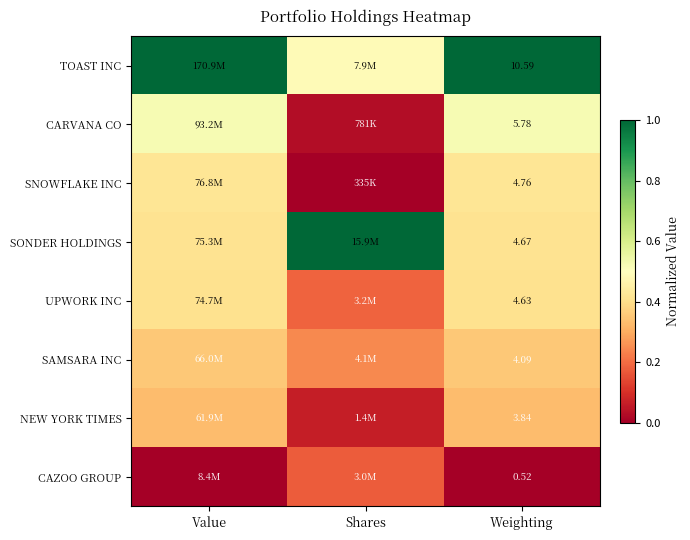

List the series in order of their peak value, highest first.

TOAST INC, SONDER HOLDINGS, CARVANA CO, SNOWFLAKE INC, UPWORK INC, SAMSARA INC, NEW YORK TIMES, CAZOO GROUP